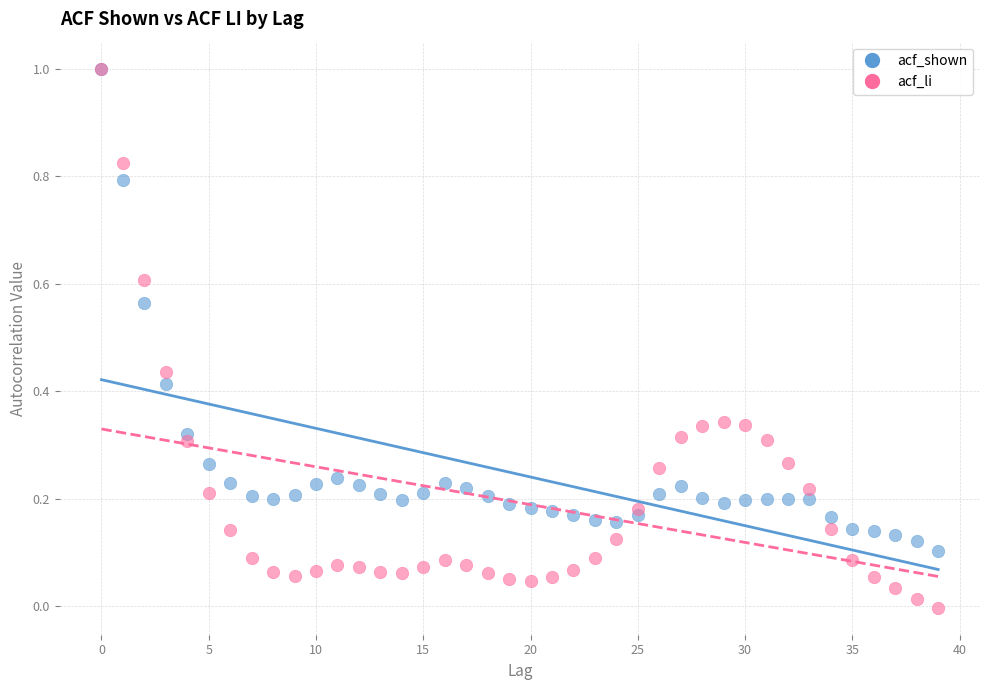

Which series has the widest spread of Y values?

acf_li